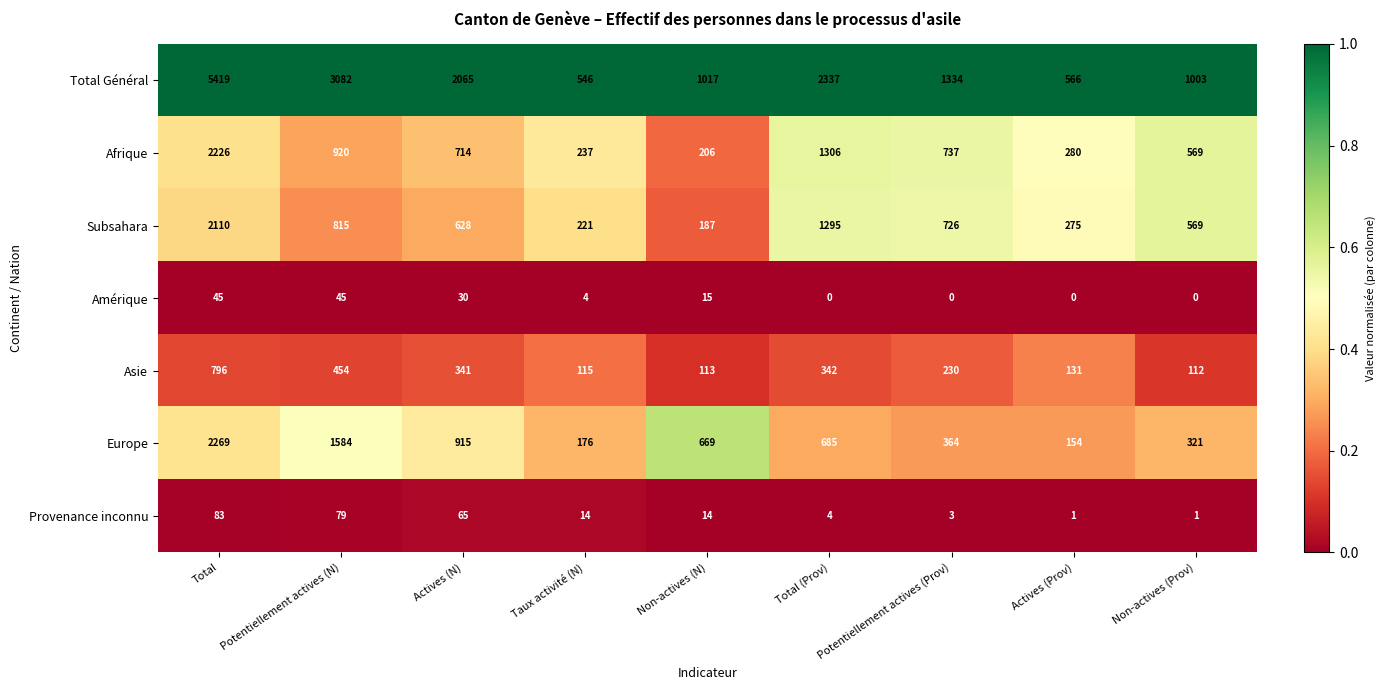

What is the difference between the Total Général values at Total (Prov) and Actives (N)?

272